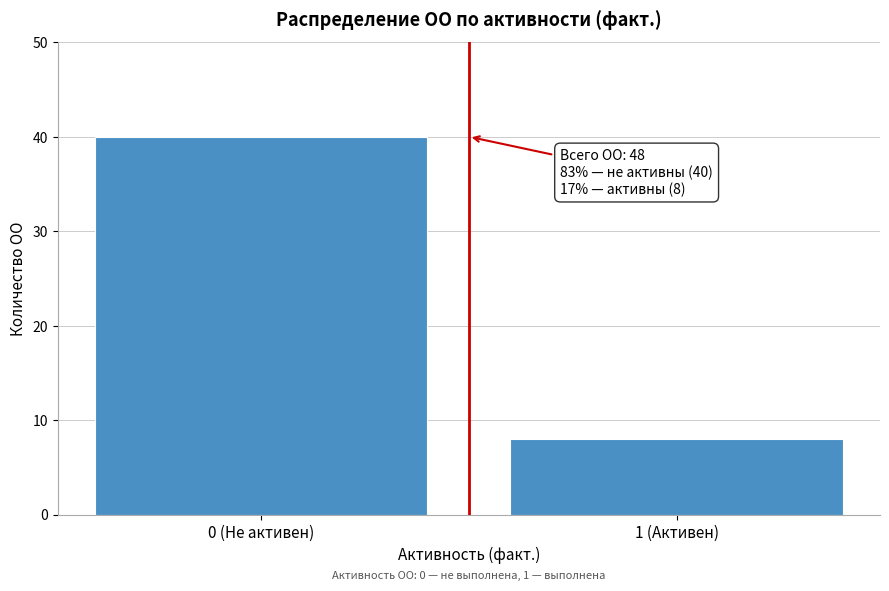

Reading left to right, extract all data points from this chart.

40	8